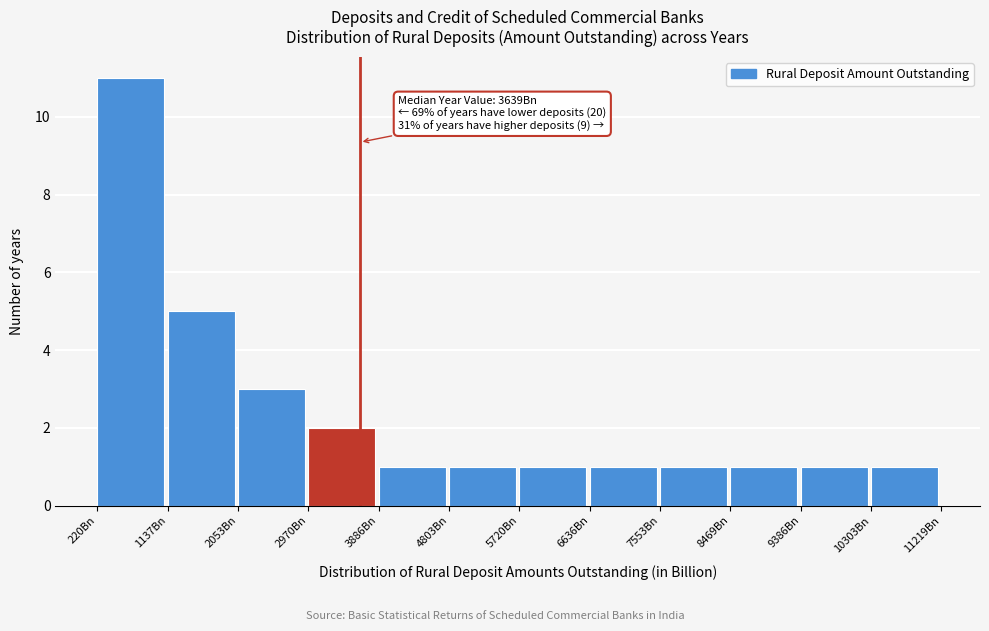

Over which range of the x-axis is the bar tallest?

200 to 1100